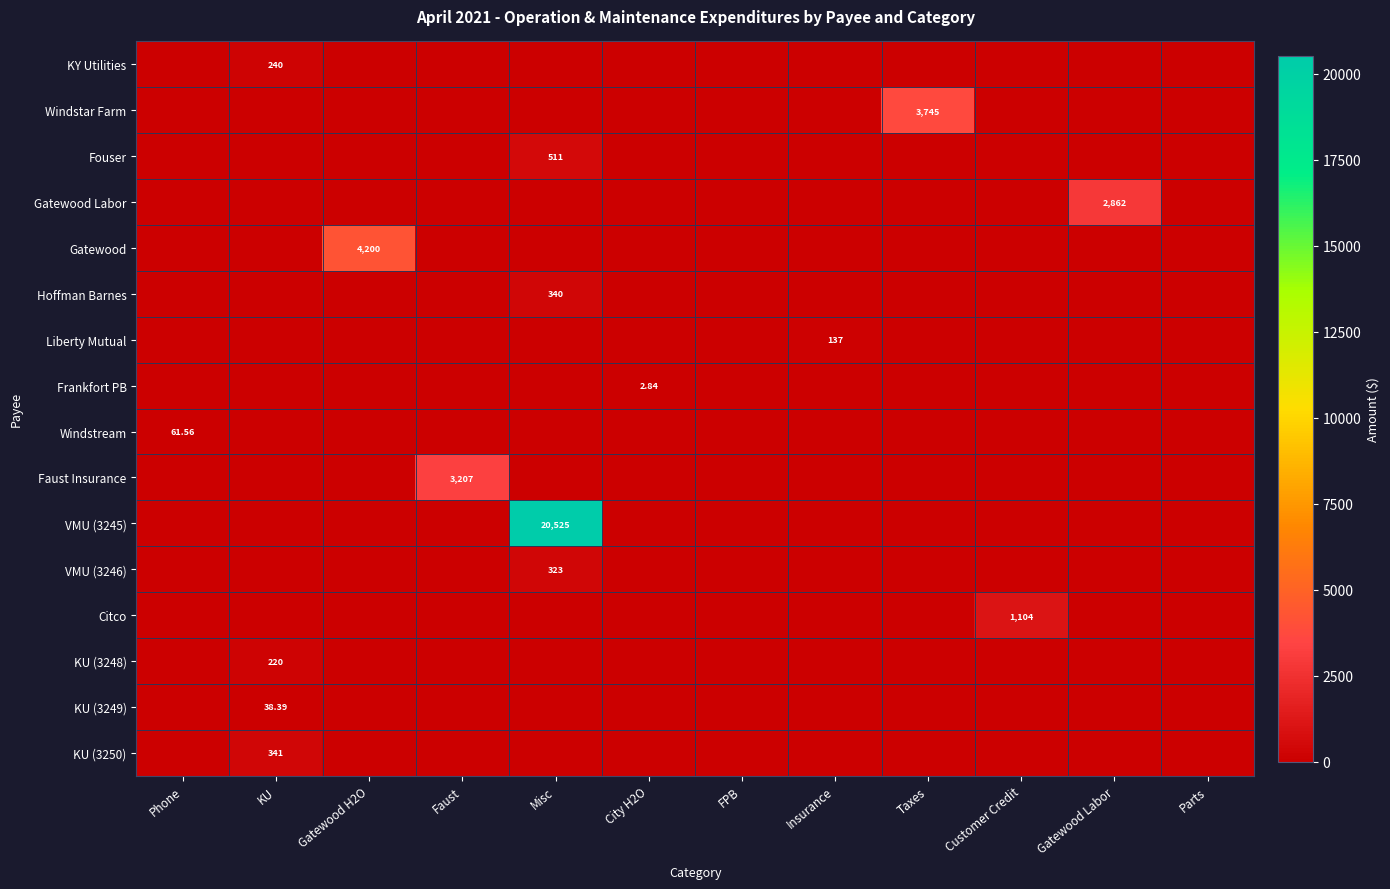

The VMU (3246) series shows 574.1 at Misc. True or false?

False